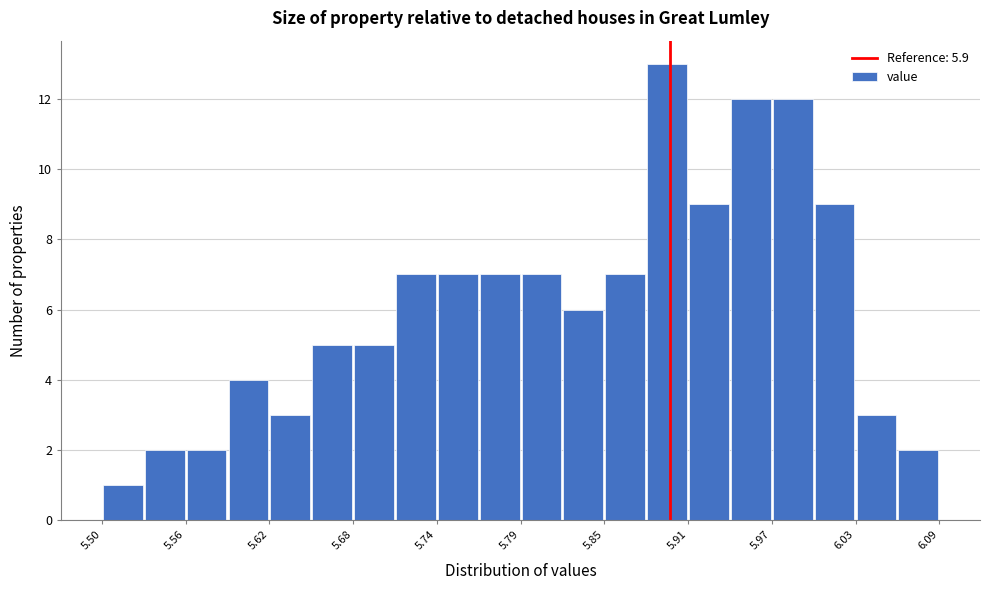

Read against the x-axis, roughly where is the centre of the tallest bar?

5.90